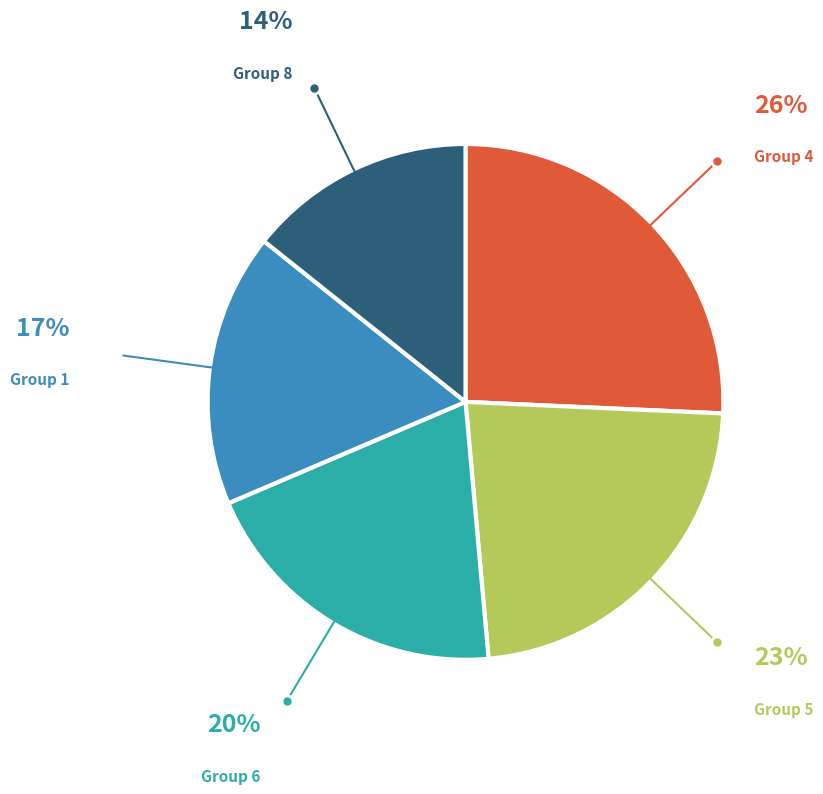

Does any single category account for the majority?

No